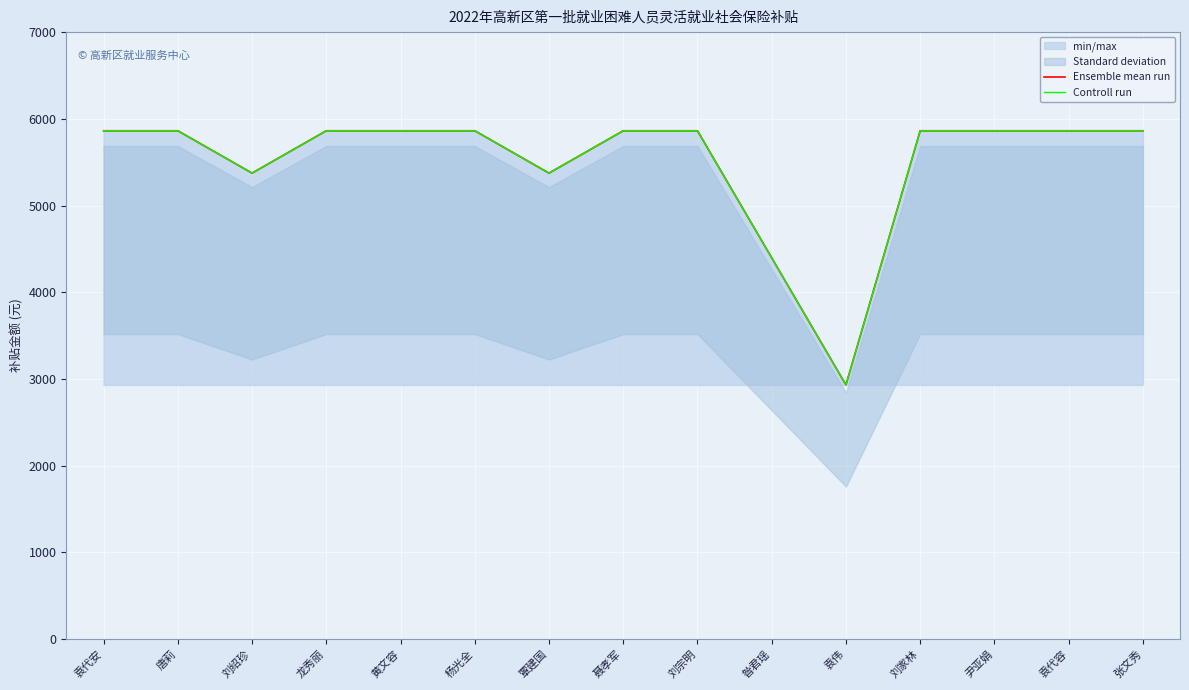

True or false: Ensemble mean run and Controll run intersect in this chart.

False